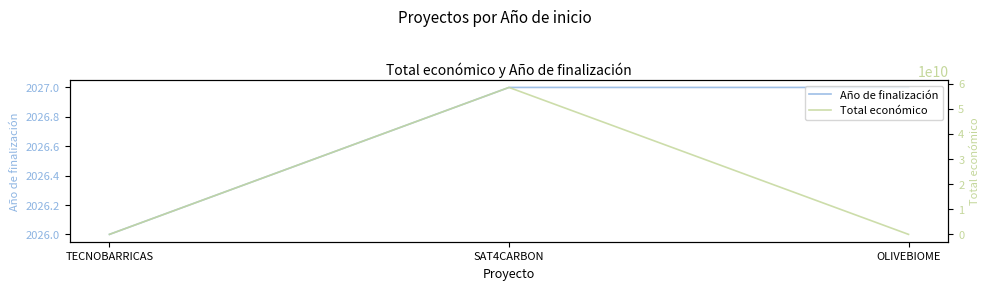

The Total económico series shows 550111 at OLIVEBIOME. True or false?

True